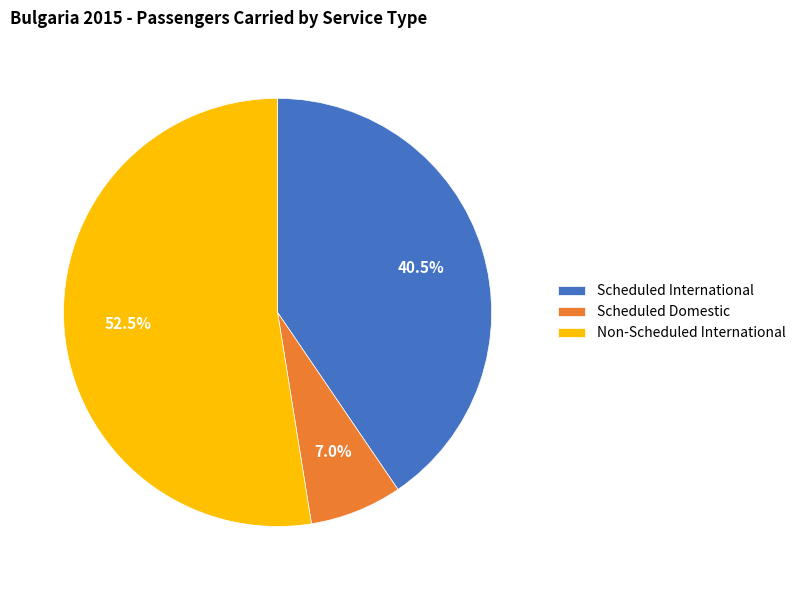

Do Non-Scheduled International and Scheduled Domestic together represent more than half of the pie?

Yes